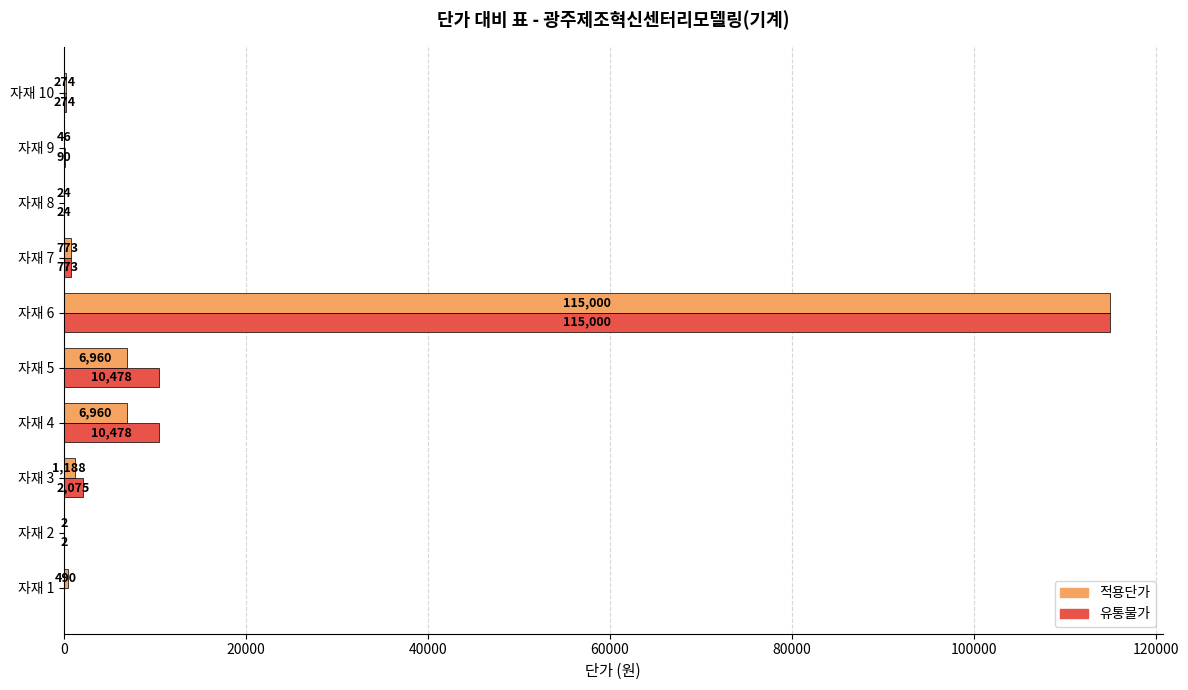

At which label does 적용단가 reach its peak?

자재 6